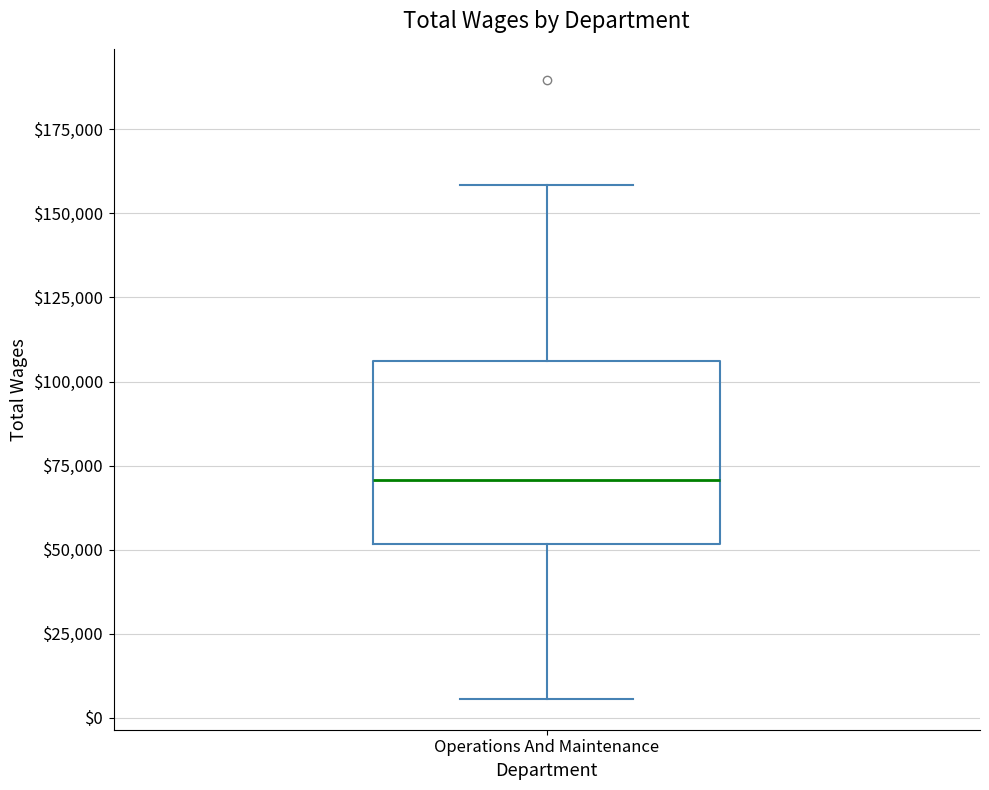

Where does the upper whisker of the box for Operations And Maintenance end on the y-axis? The values are not printed on the chart, so give them approximately, as read against the axis.

160000